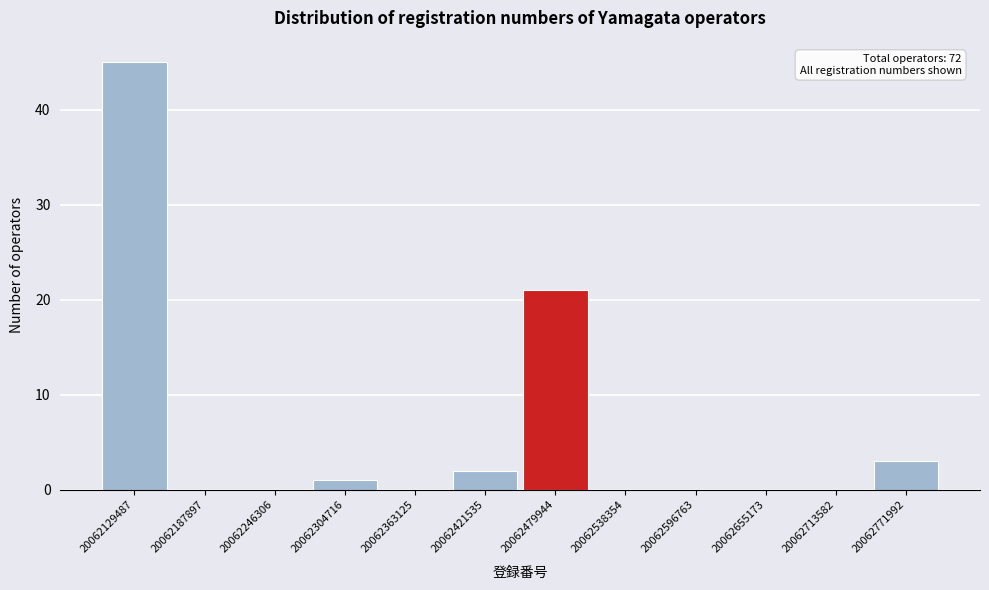

Over which range of the x-axis is the bar tallest?

20062100000 to 20062160000